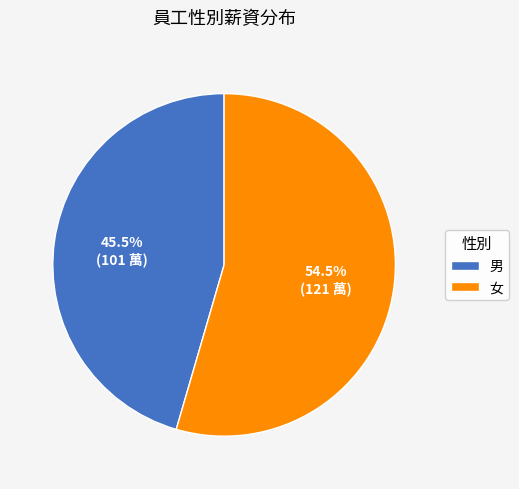

Do 女 and 男 together represent more than half of the pie?

Yes